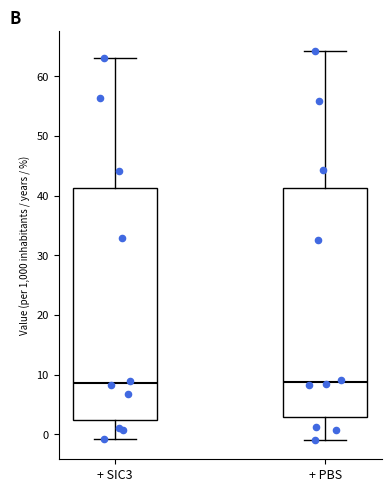

Reading left to right, transcribe this box plot: for each box, give where its median line is, the range the box spans, and where its two whiskers end, as read against the y-axis. The values are not printed on the chart, so give them approximately, as read against the axis.

+ SIC3: median 9, box 3 to 41, whiskers -1 to 63
+ PBS: median 9, box 3 to 41, whiskers -1 to 64